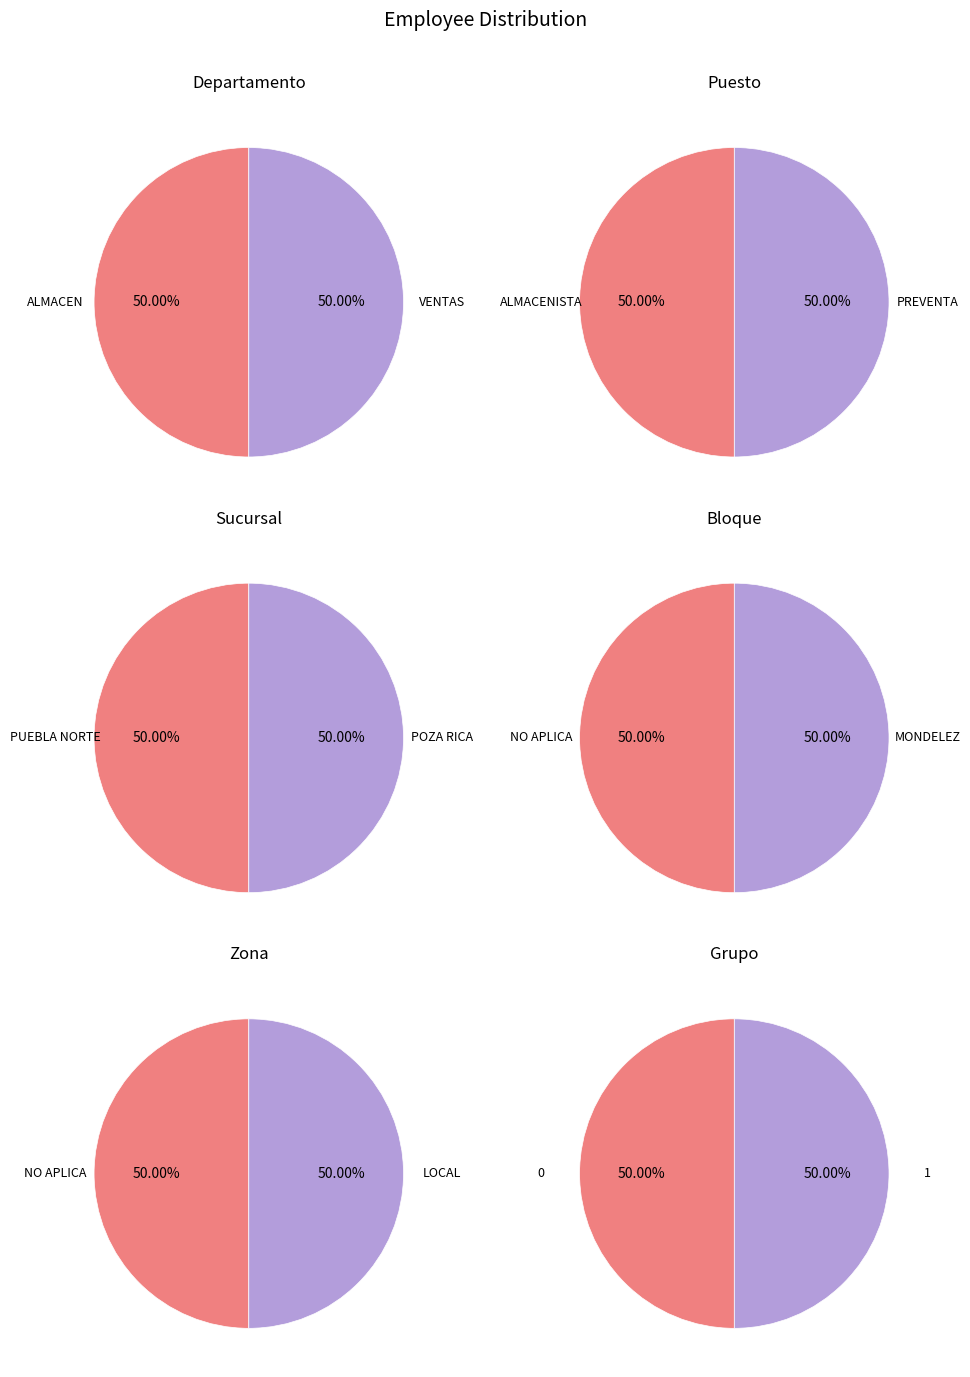

How many segments does this pie chart have?

2